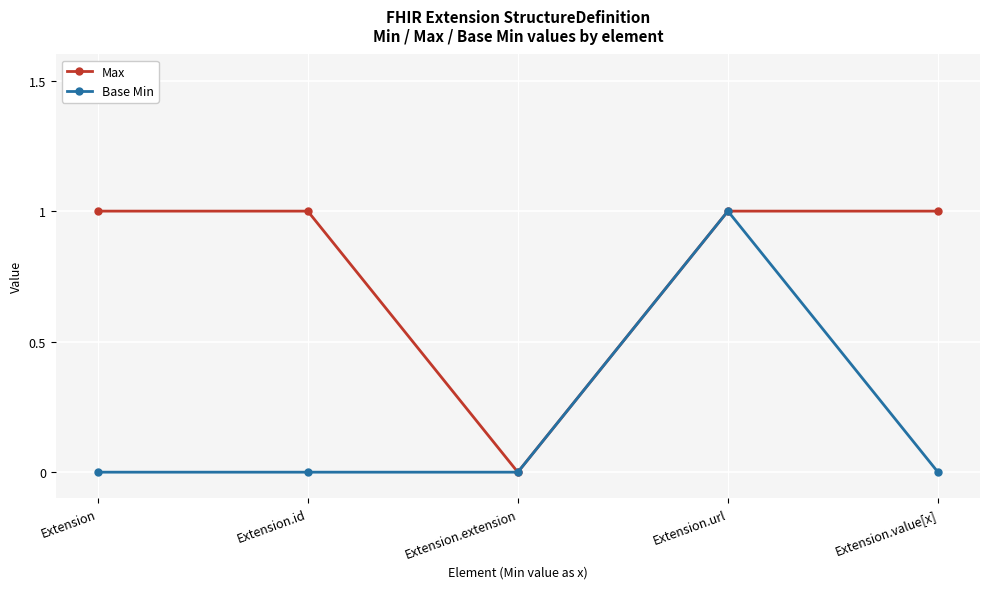

Between Extension.id and Extension.url, which series saw the biggest shift?

Base Min